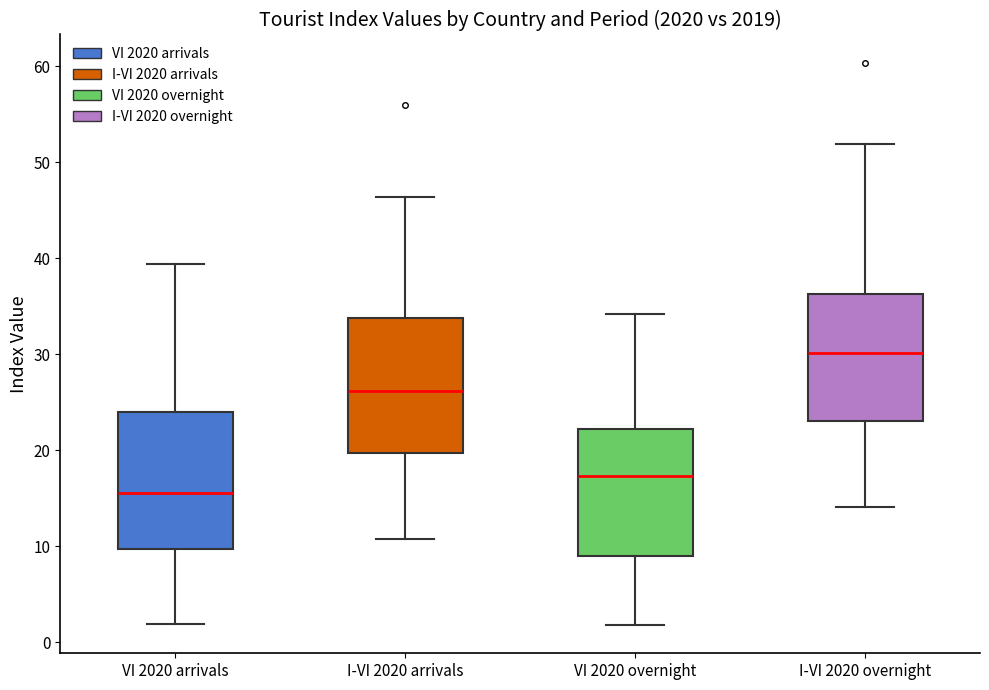

Reading left to right, transcribe this box plot: for each box, give where its median line is, the range the box spans, and where its two whiskers end, as read against the y-axis. The values are not printed on the chart, so give them approximately, as read against the axis.

VI 2020 arrivals: median 16, box 10 to 24, whiskers 2 to 39
I-VI 2020 arrivals: median 26, box 20 to 34, whiskers 11 to 46
VI 2020 overnight: median 17, box 9 to 22, whiskers 2 to 34
I-VI 2020 overnight: median 30, box 23 to 36, whiskers 14 to 52